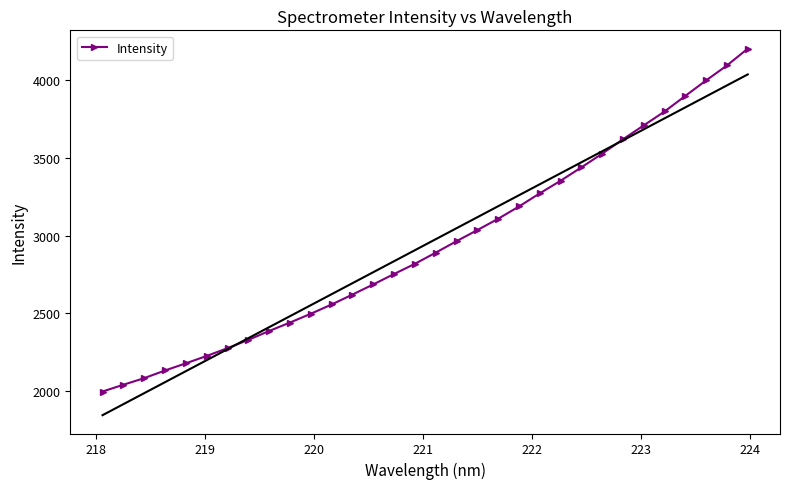

What is the value of the Intensity point at the 13th from the left?

2621.6